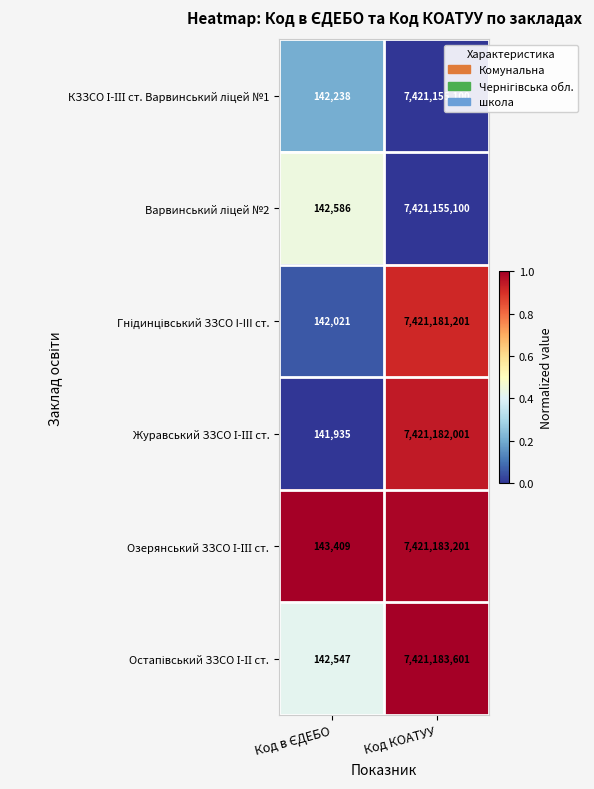

At which category is the sum across all series the highest?

Код КОАТУУ